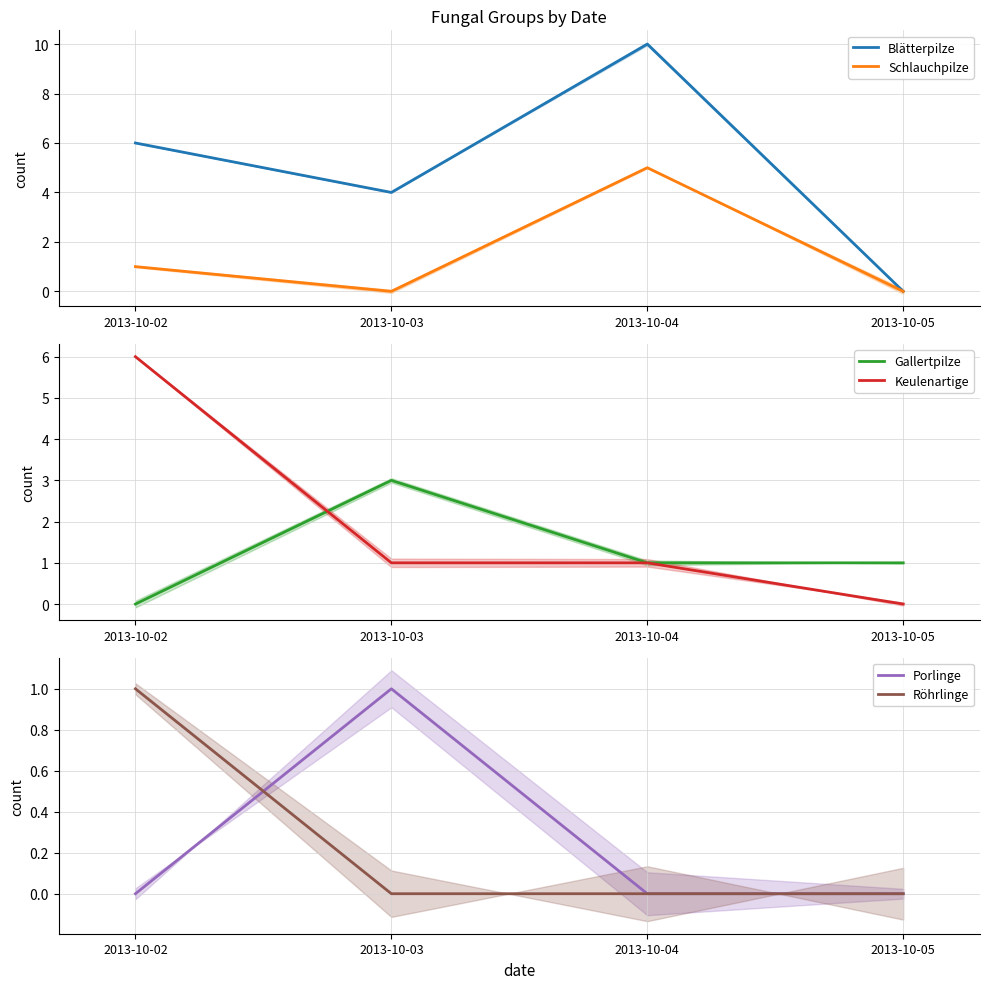

List the labels in order of Schlauchpilze value, largest first.

2013-10-04, 2013-10-02, 2013-10-03, 2013-10-05